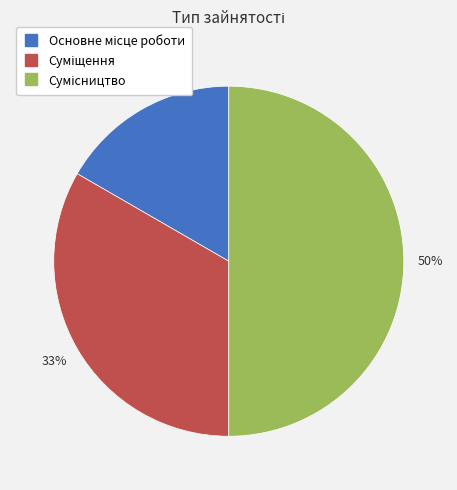

To the nearest percent, what is the average slice percentage?

33%